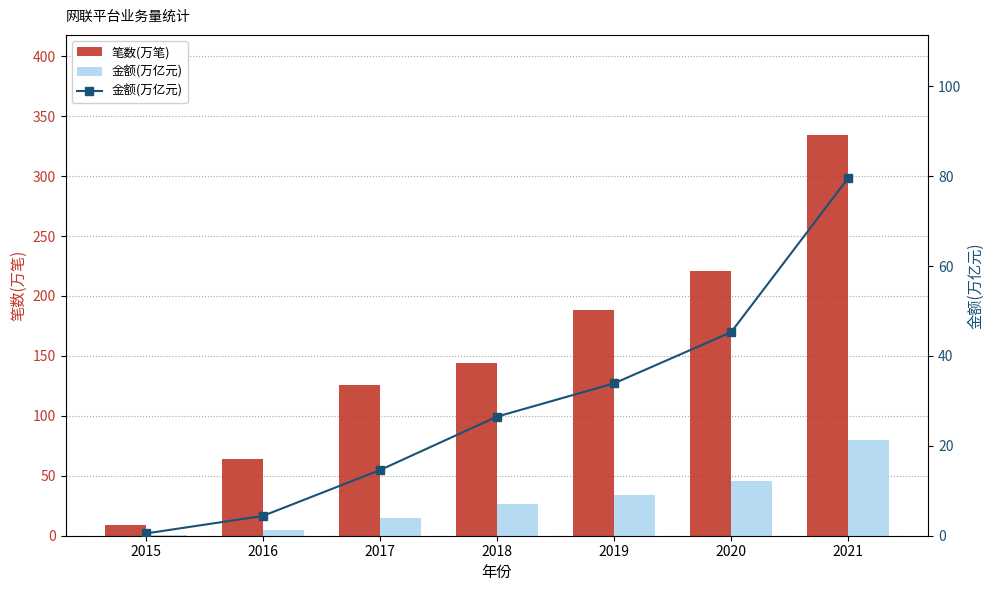

At which label is 金额(万亿元) closest to 40?

2020